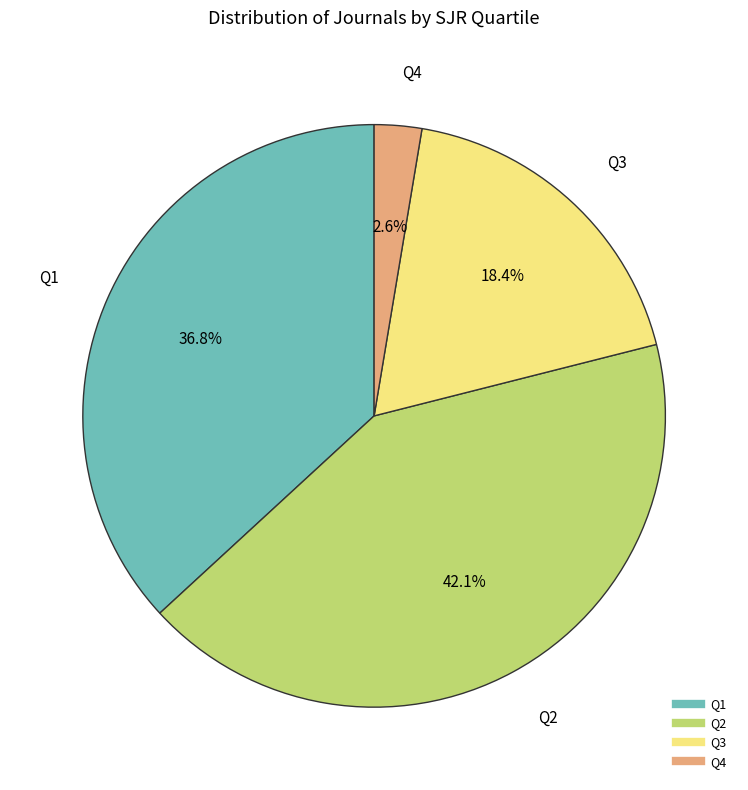

Is Q4 the majority of the pie?

No